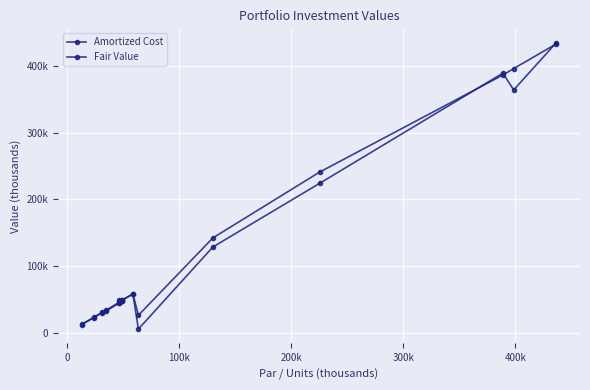

Is this an area chart (filled region under the line)?

No